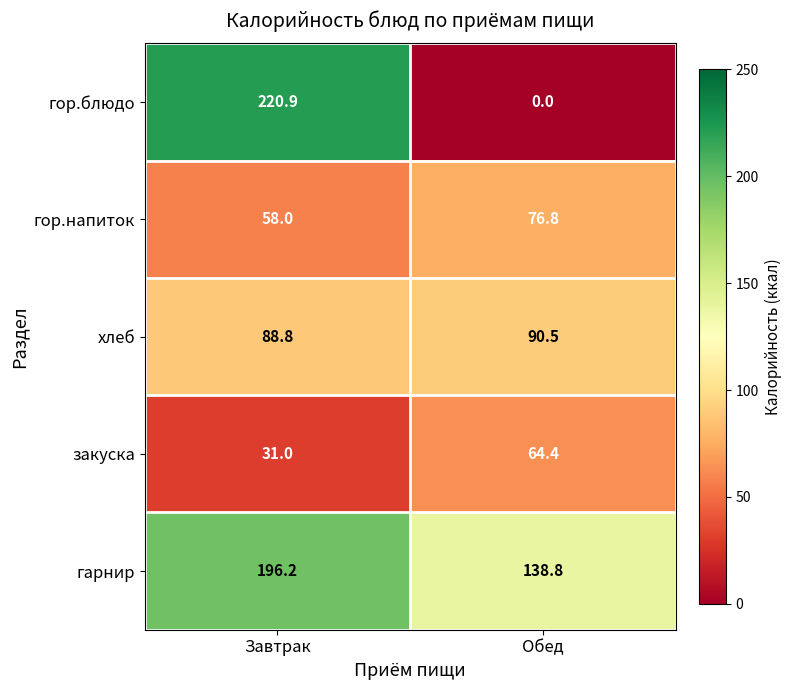

Reading left to right, transcribe all the data shown in this chart.

гор.блюдо: 220.9	0.0
гор.напиток: 58.0	76.8
хлеб: 88.8	90.5
закуска: 31.0	64.4
гарнир: 196.2	138.8